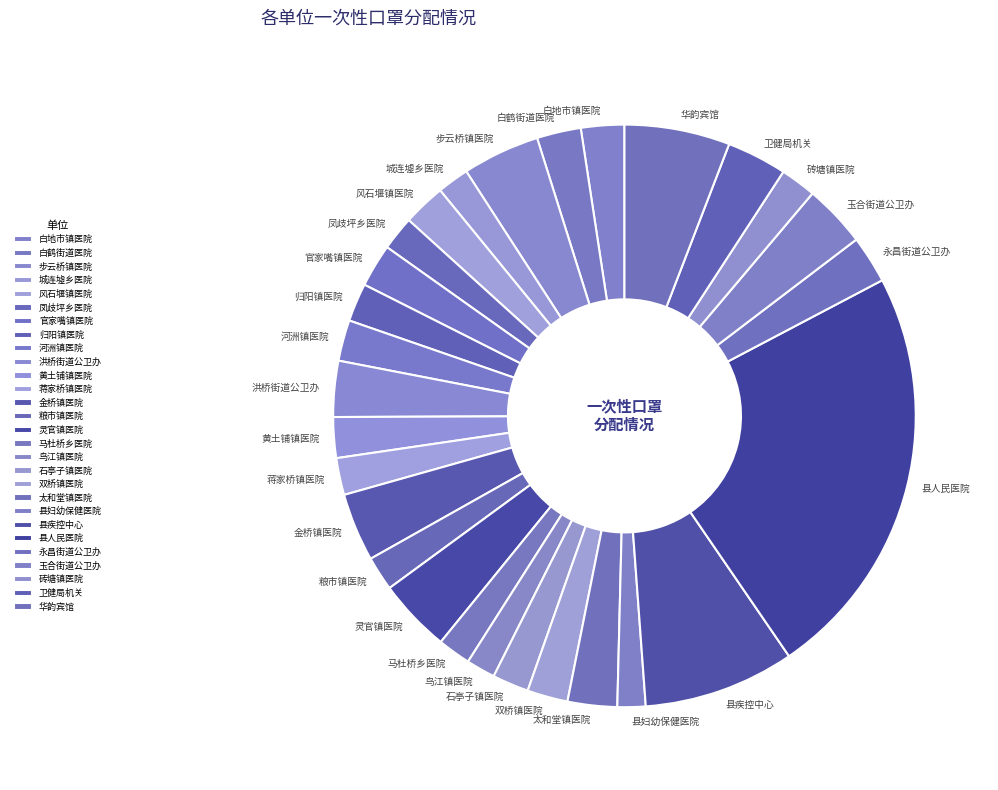

Is it true that 华韵宾馆 is 6% of the pie?

True